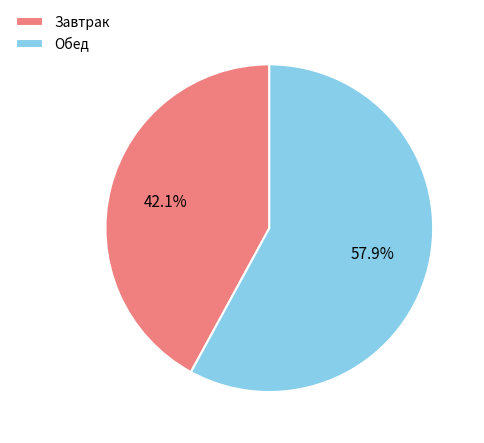

Count the number of slices in the pie.

2